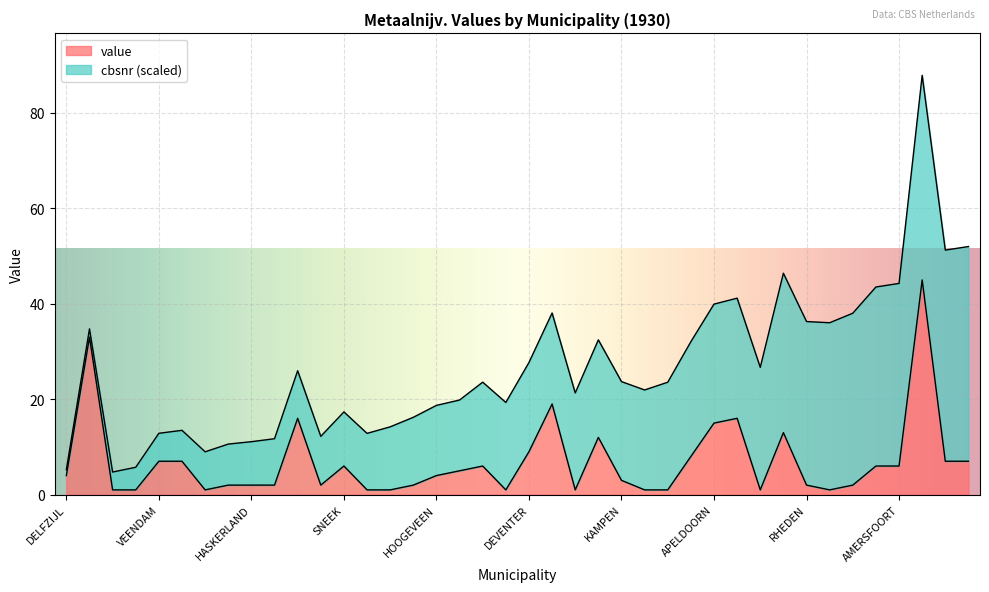

What value does the data have at ARNHEM?

16